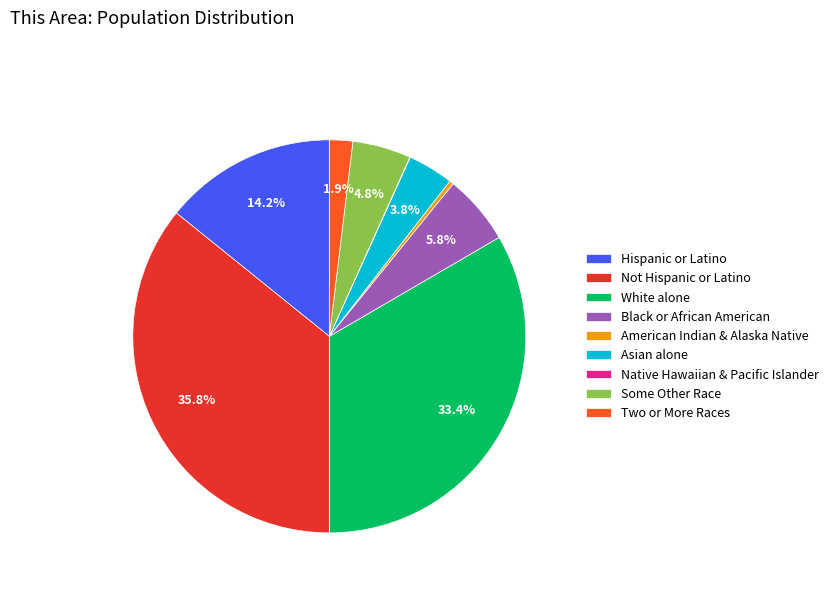

Which slice is the largest?

Not Hispanic or Latino